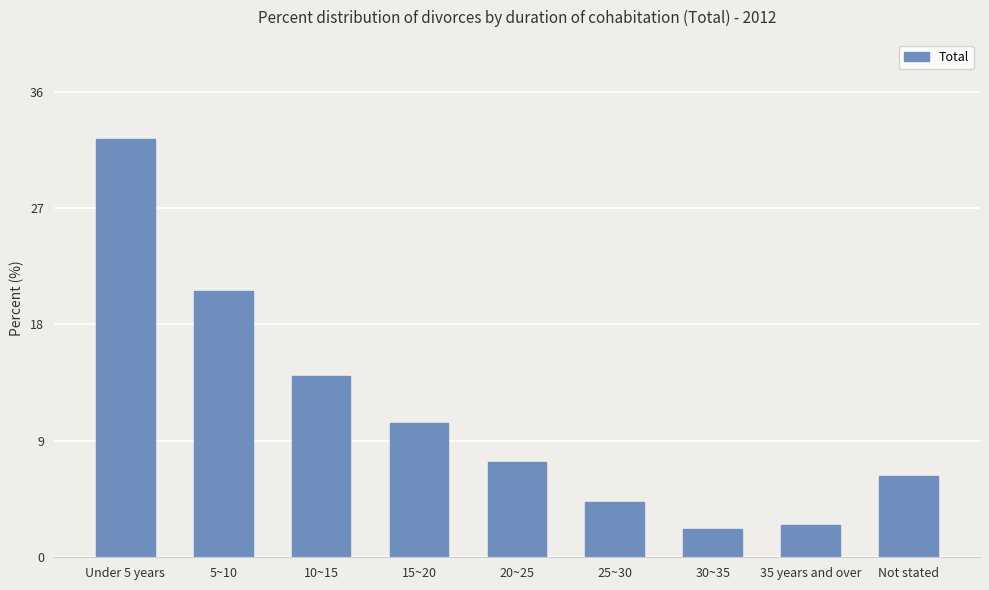

What is the maximum value shown in the chart?

32.3